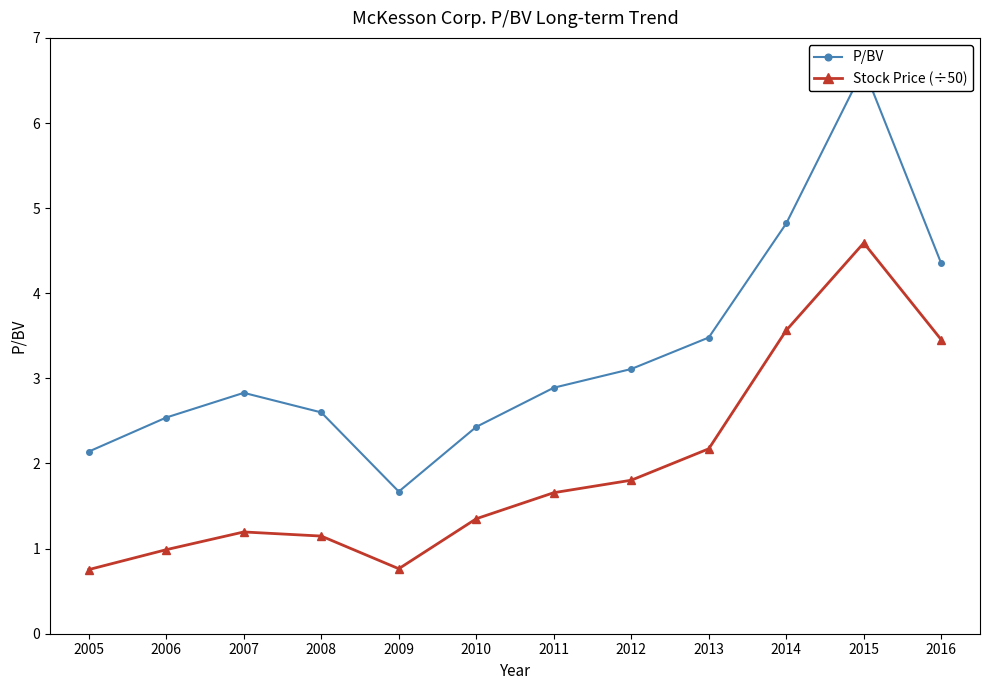

Rank the categories by Stock Price (÷50) value from lowest to highest.

2005, 2009, 2006, 2008, 2007, 2010, 2011, 2012, 2013, 2016, 2014, 2015